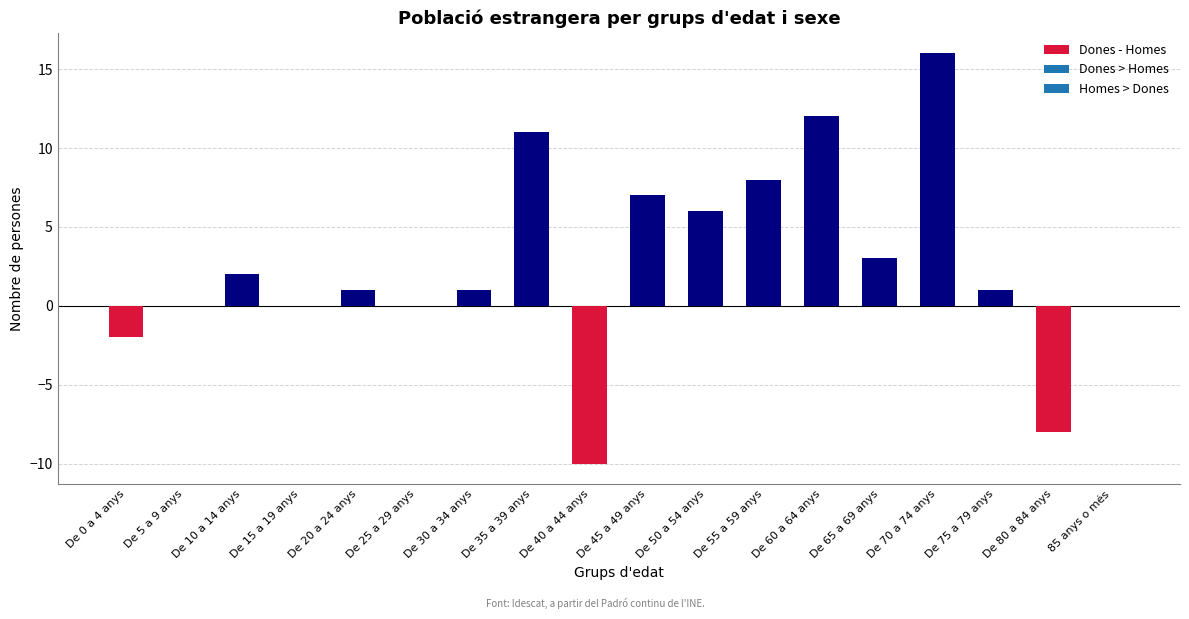

What is the greatest value displayed?

16